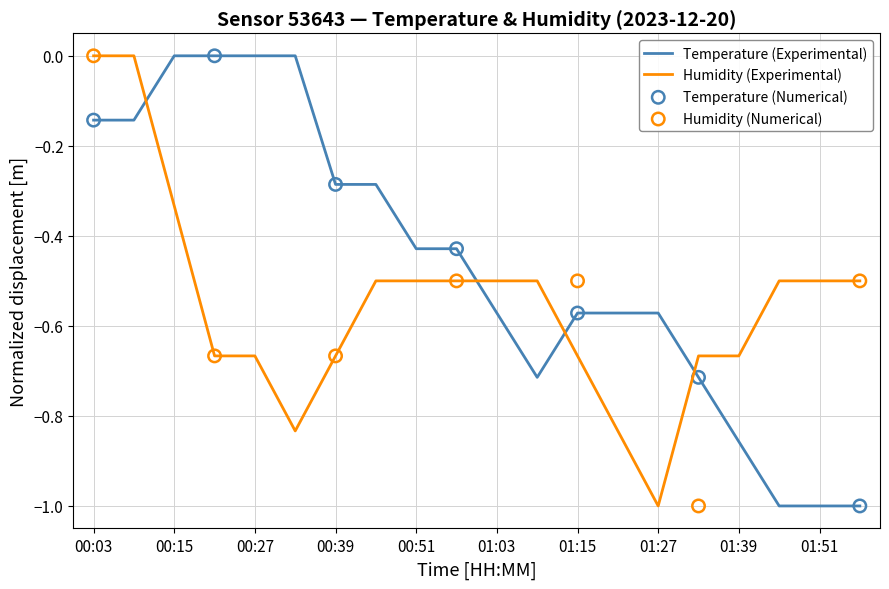

Which series contains the lowest Y value?

temperature